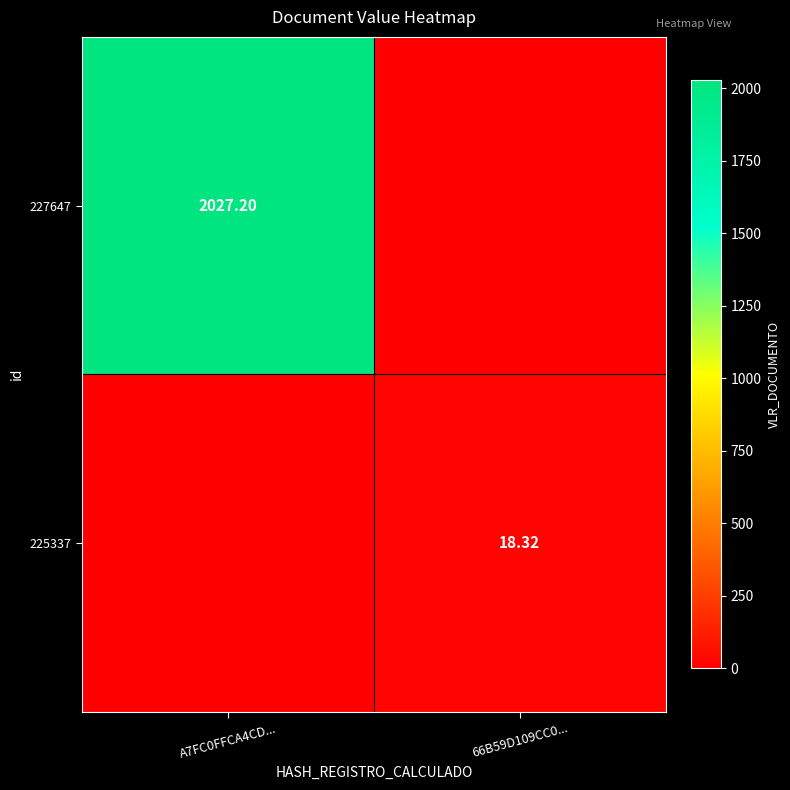

Which category has the lowest value in the 225337 series?

A7FC0FFCA4CD...